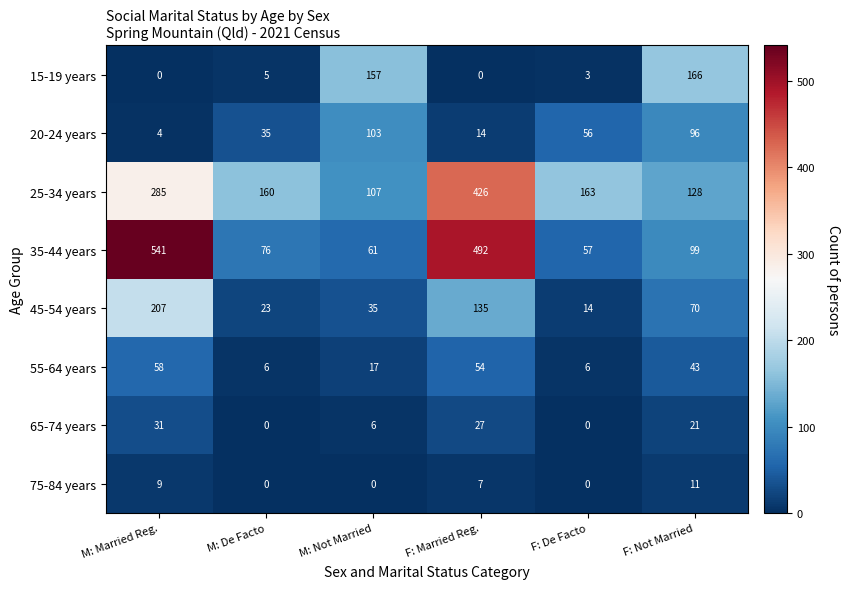

At M: Married Reg., list the series in order from smallest to largest.

15-19 years, 20-24 years, 75-84 years, 65-74 years, 55-64 years, 45-54 years, 25-34 years, 35-44 years